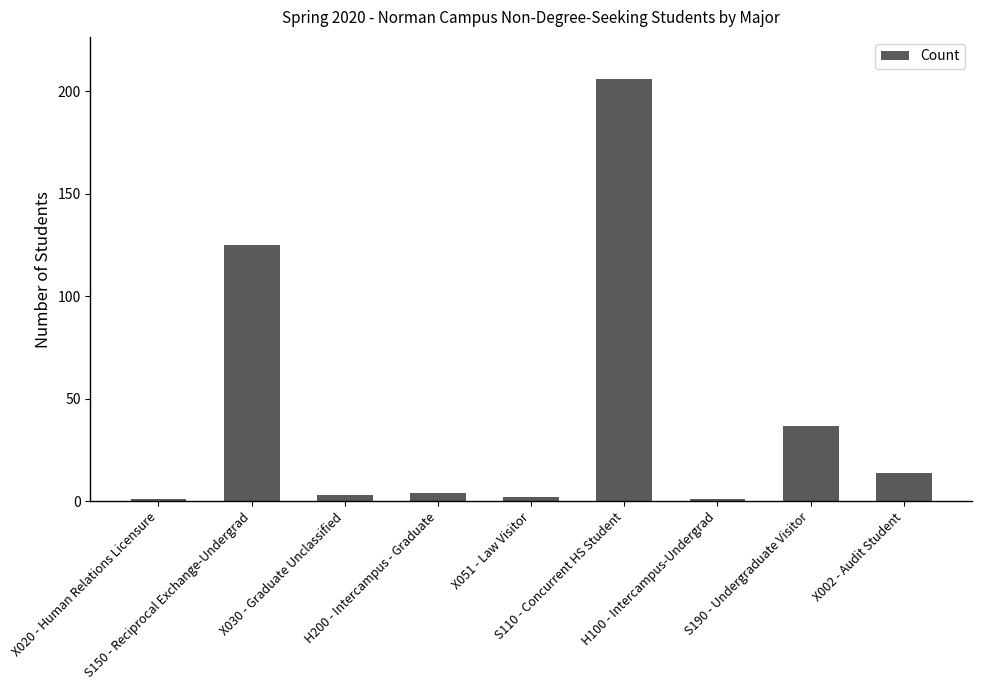

What position from the left is H200 - Intercampus - Graduate?

4